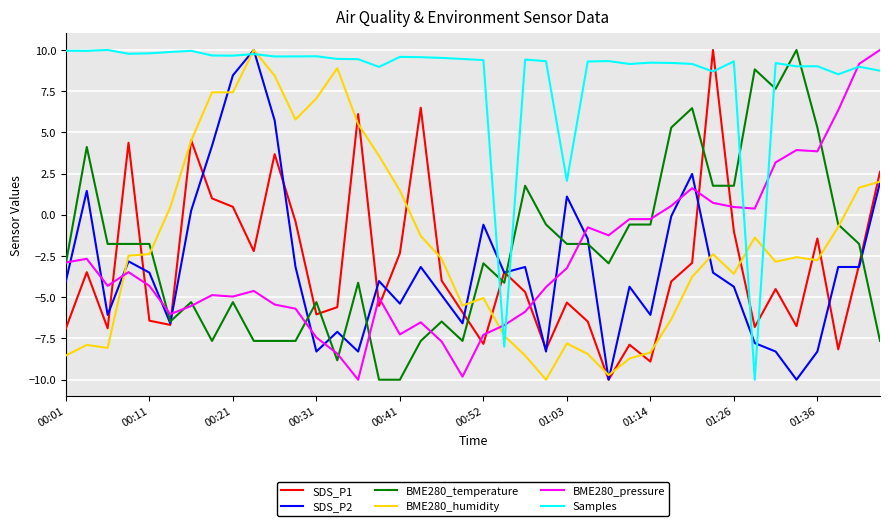

Which series has the largest total across all categories?

Samples